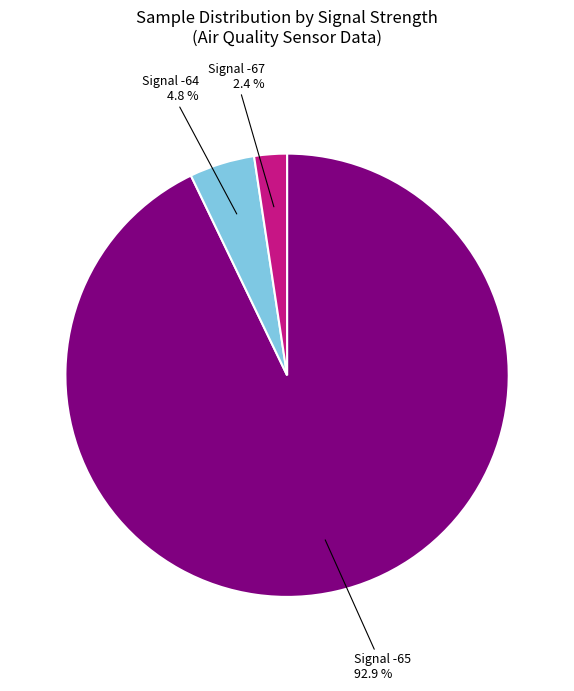

Is there any slice that represents more than half of the pie?

Yes